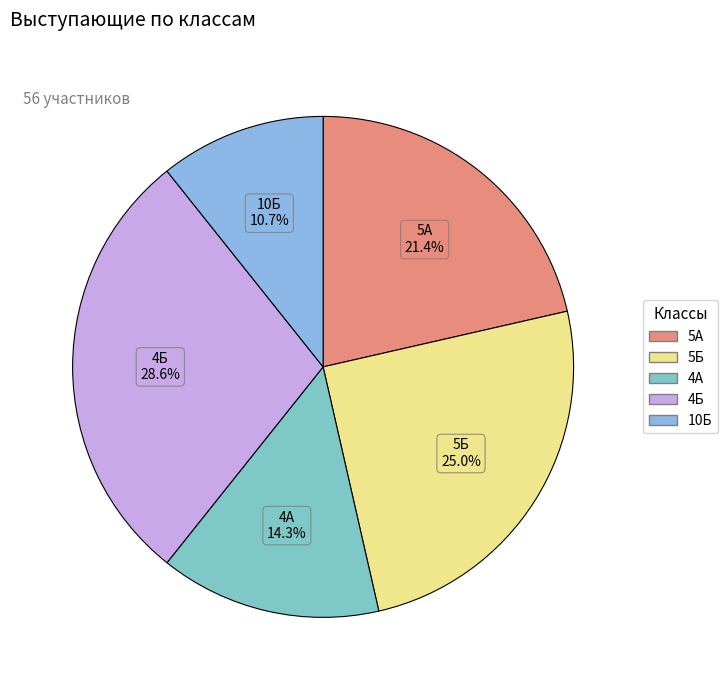

How many segments does this pie chart have?

5